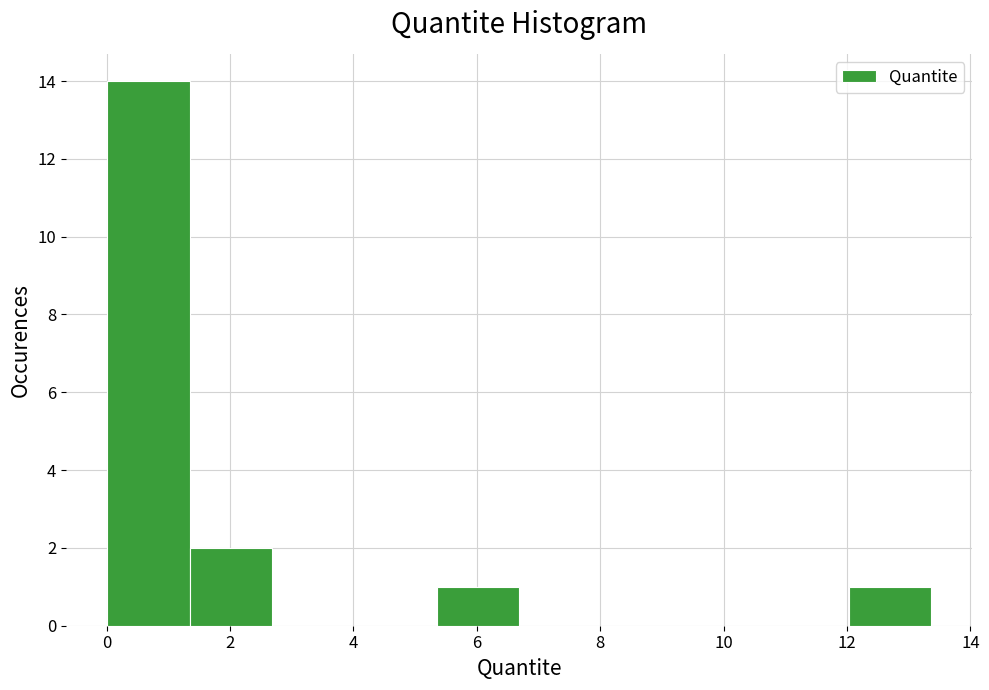

Reading left to right, transcribe this chart: for each bar, give the range it covers on the x-axis and its height. Neither the bar edges nor the heights are printed on the chart, so give them approximately, as read against the axes.

0.0 to 1.4: 14
1.4 to 2.6: 2
2.6 to 4.0: 0
4.0 to 5.4: 0
5.4 to 6.6: 1
6.6 to 8.0: 0
8.0 to 9.4: 0
9.4 to 10.6: 0
10.6 to 12.0: 0
12.0 to 13.4: 1